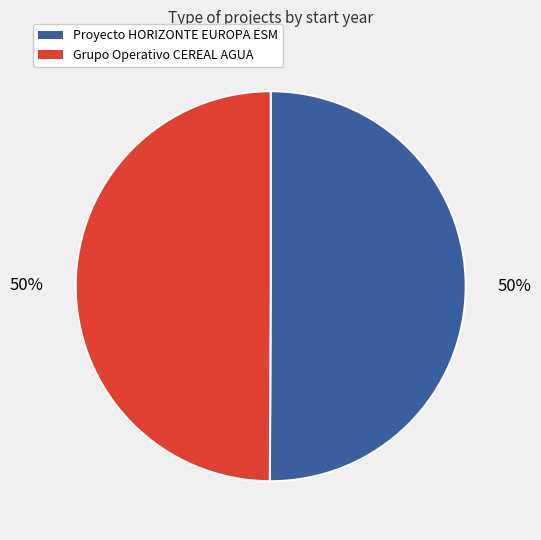

Is it true that Proyecto HORIZONTE EUROPA ESM is 39% of the pie?

False